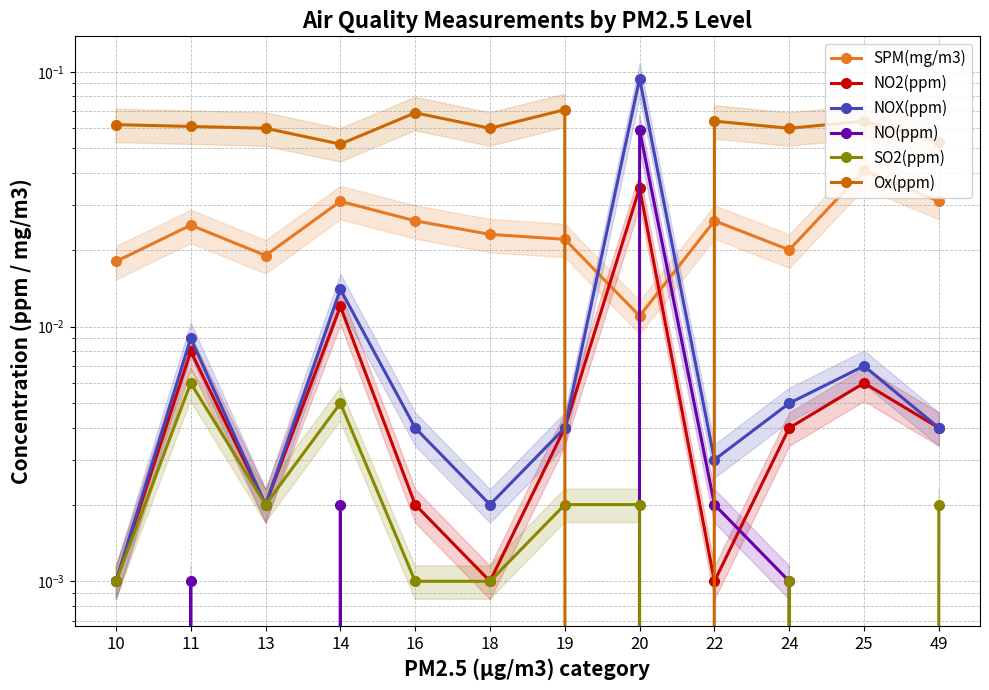

Which series has the widest spread of values?

NOX(ppm)